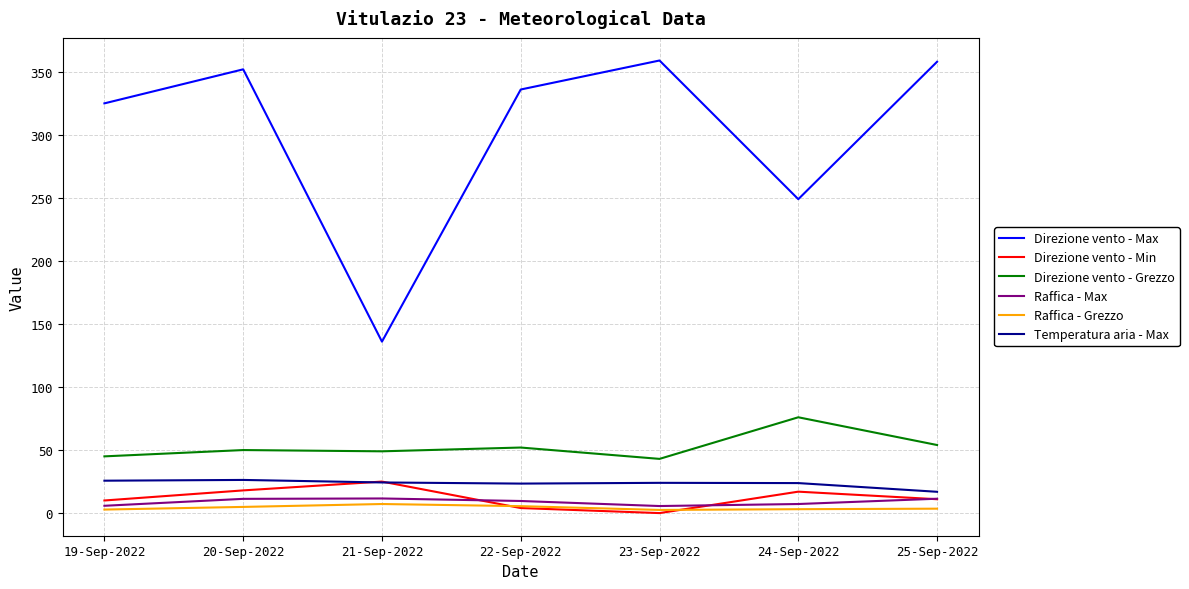

What is the difference between the highest and lowest values at 22-Sep-2022?

332.0